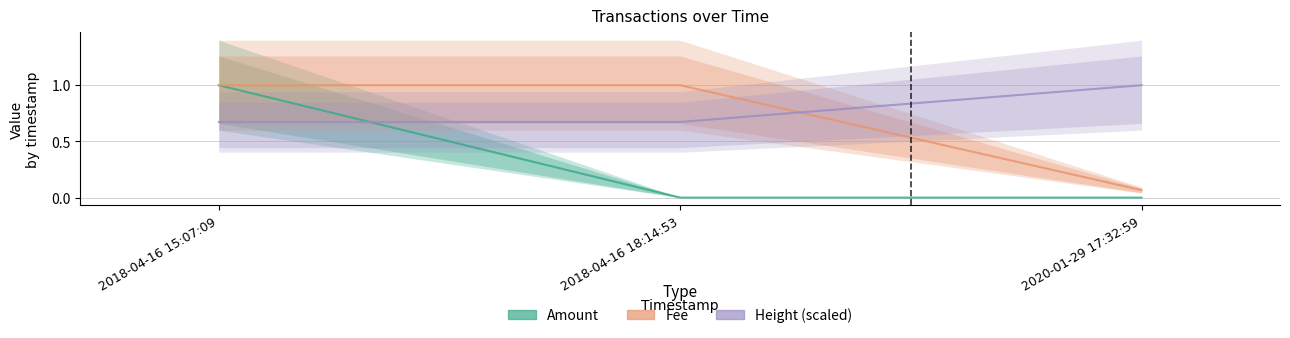

Is the value of Amount at 2020-01-29 17:32:59 greater than the value of Height (scaled) at 2020-01-29 17:32:59?

No